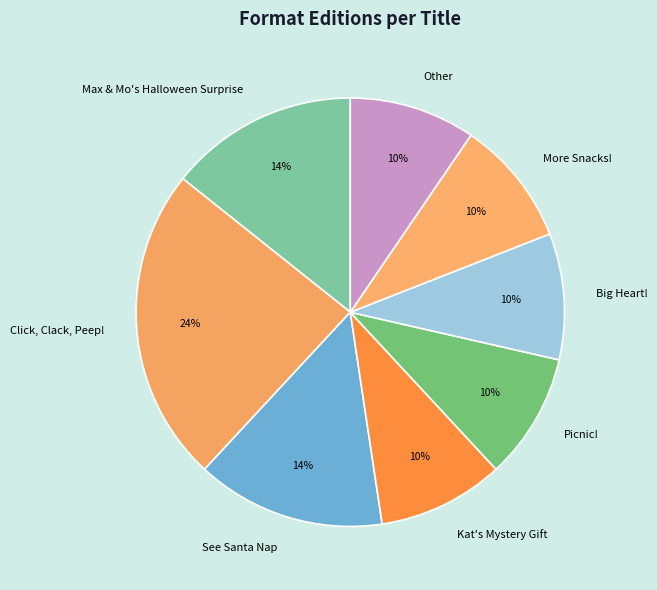

True or false: Kat's Mystery Gift accounts for 10% of the total.

True